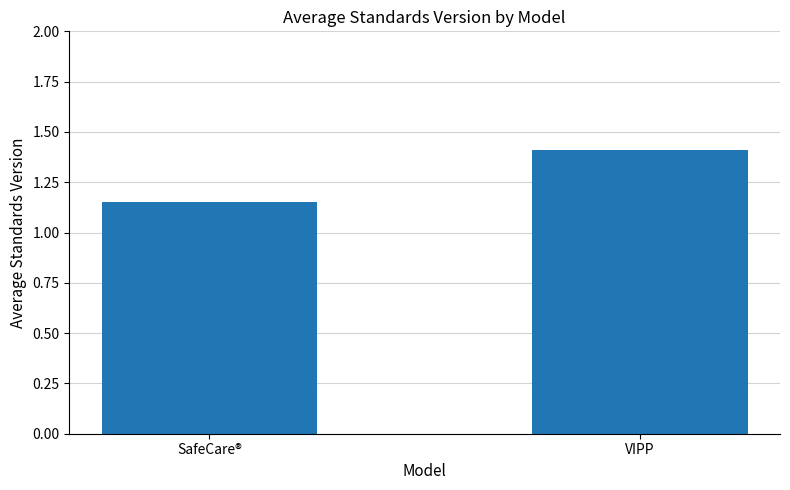

Does the chart contain any negative values?

No